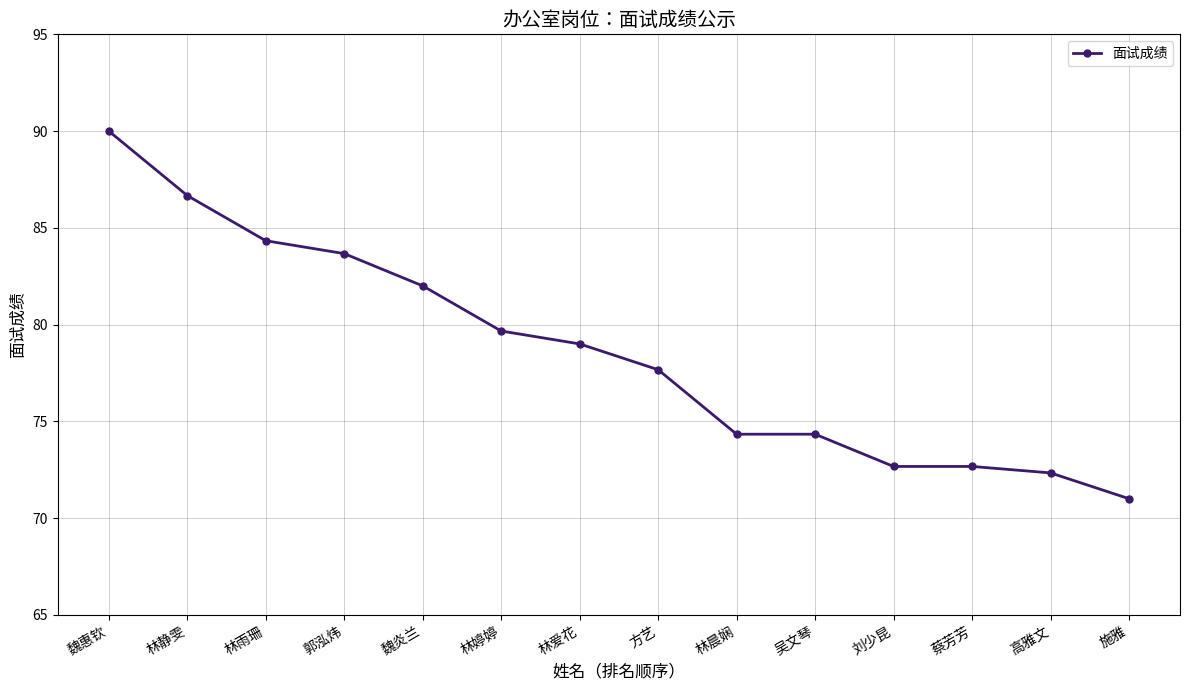

At which category does the chart reach its minimum across all series?

施雅